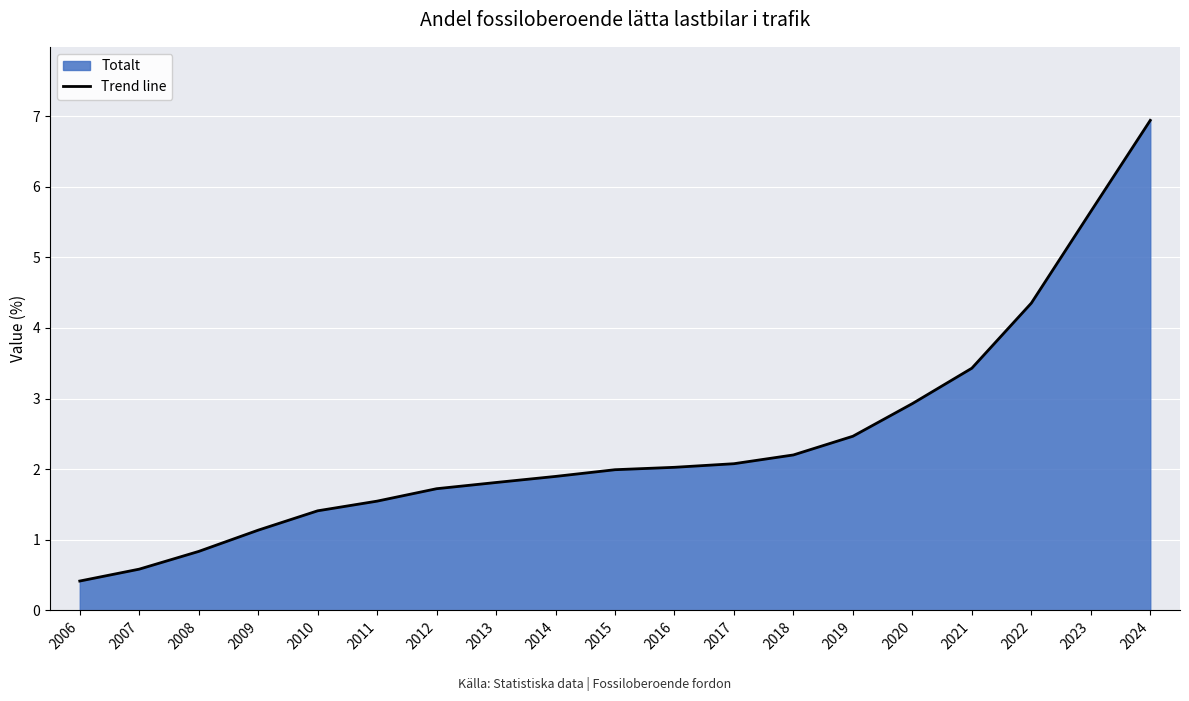

List the labels in order of value, smallest first.

2006, 2007, 2008, 2009, 2010, 2011, 2012, 2013, 2014, 2015, 2016, 2017, 2018, 2019, 2020, 2021, 2022, 2023, 2024